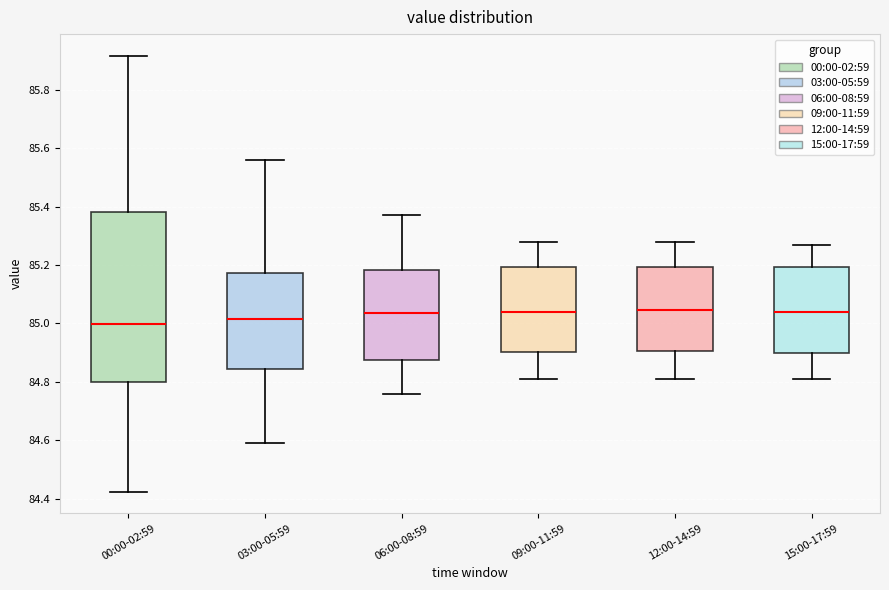

Which box is the tallest, from its lower edge to its upper edge?

00:00-02:59